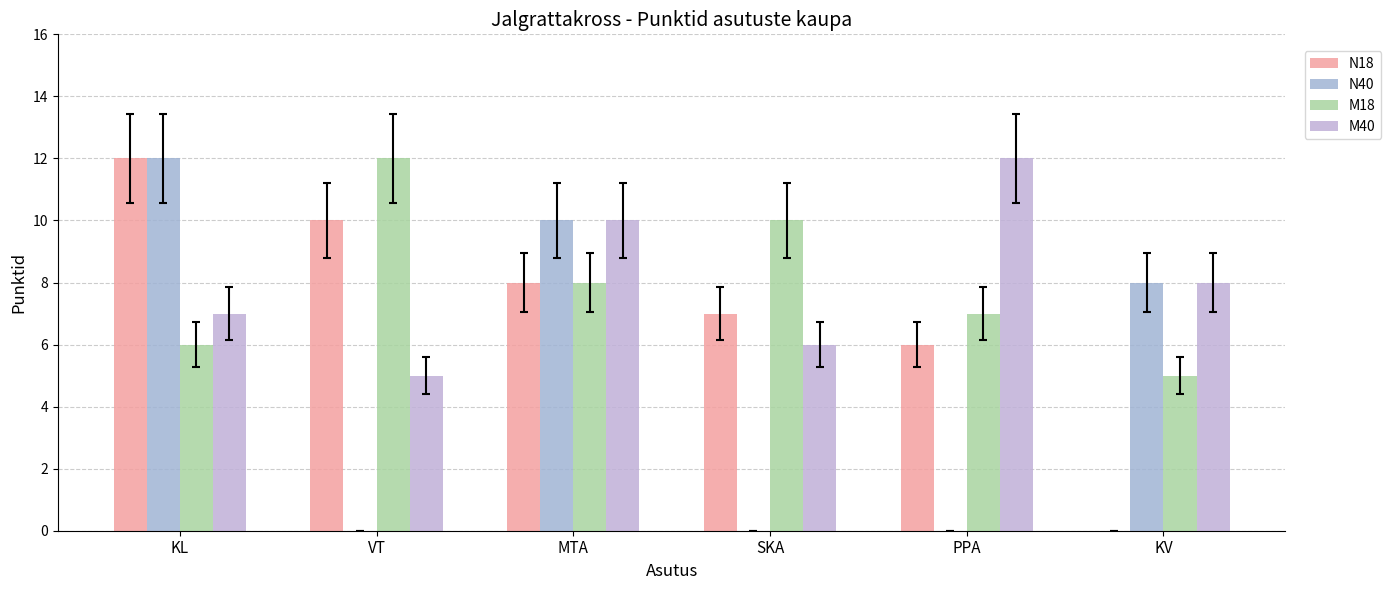

Does the chart contain stacked bars?

No